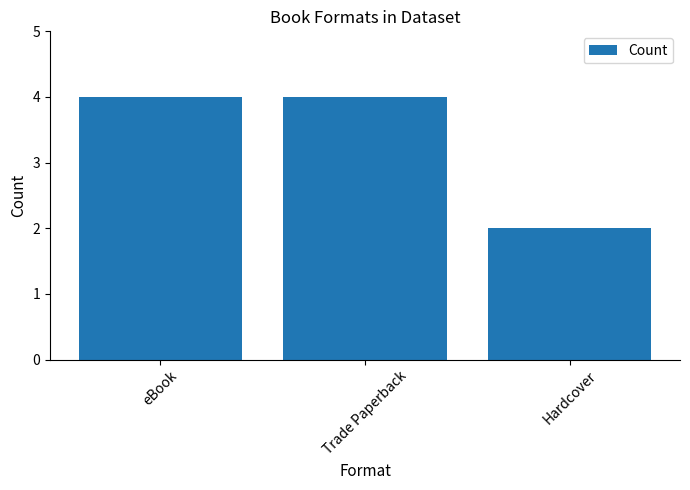

Count the number of categories in the chart.

3